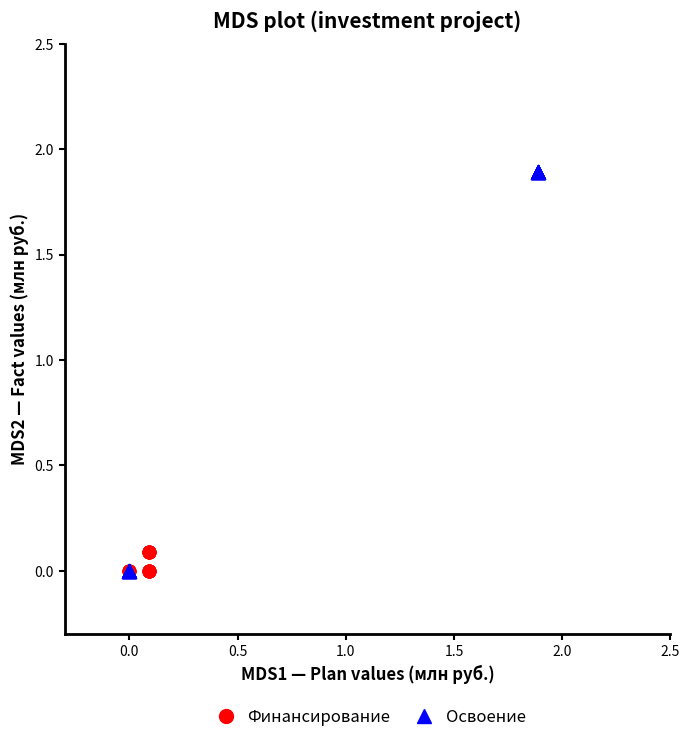

Which series has the largest Y range (max minus min)?

Освоение